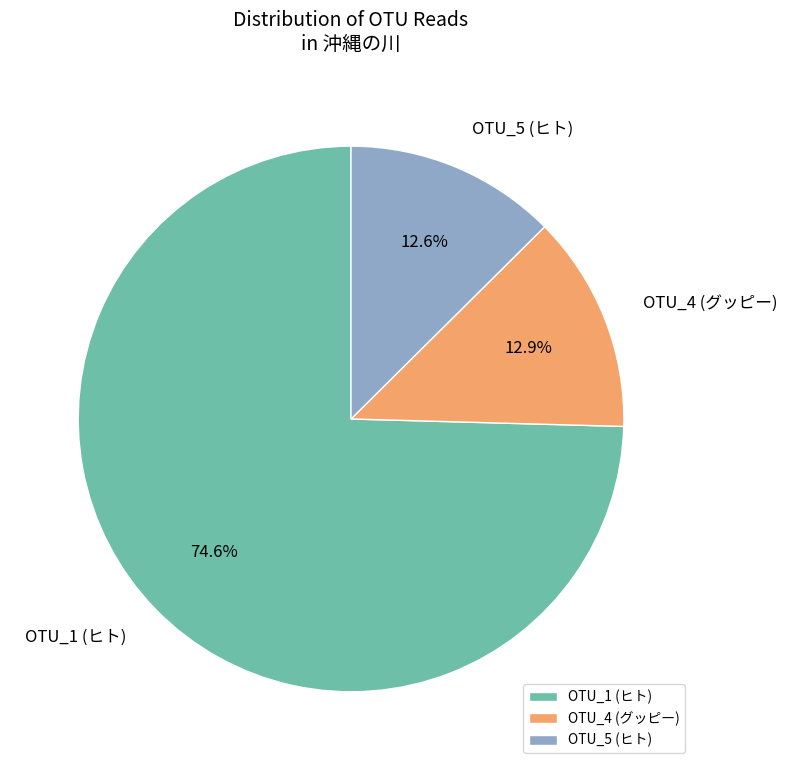

What is the majority slice?

OTU_1 (ヒト)